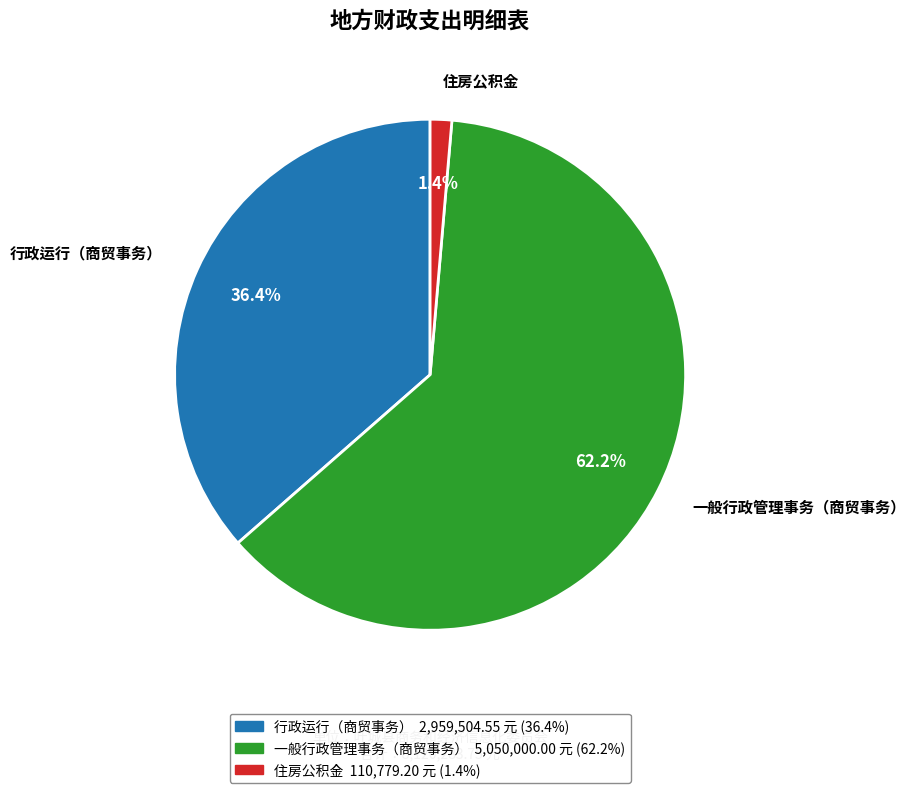

True or false: 一般行政管理事务（商贸事务） accounts for 76% of the total.

False